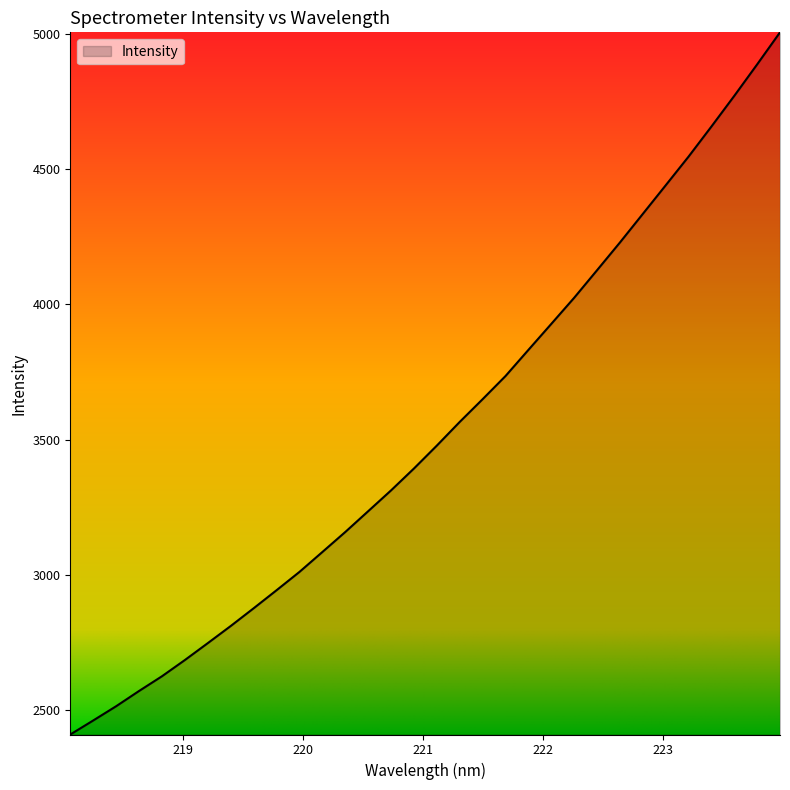

What is the maximum value shown in the chart?

5005.9